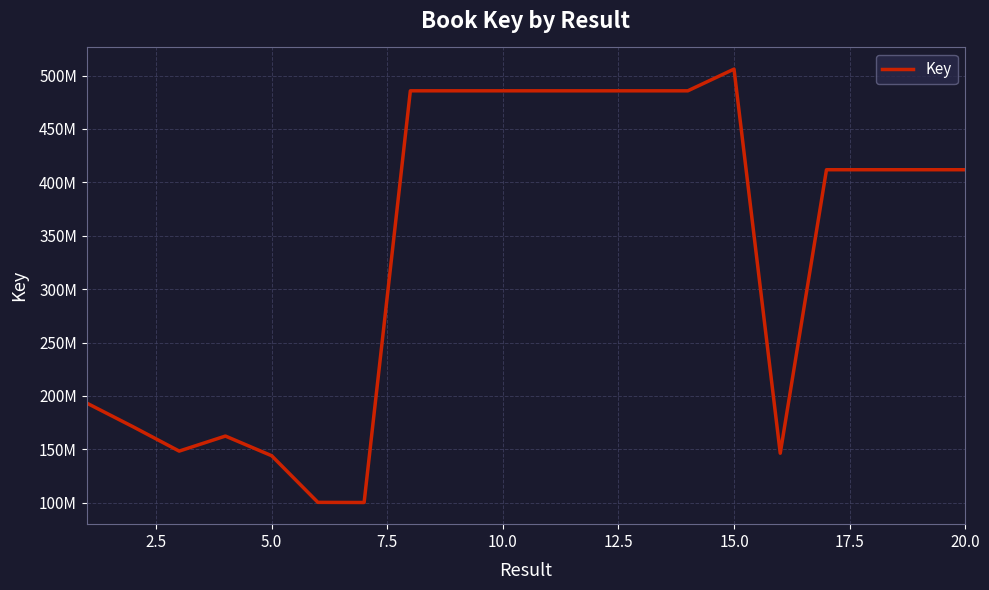

Does the chart have visible grid lines?

Yes